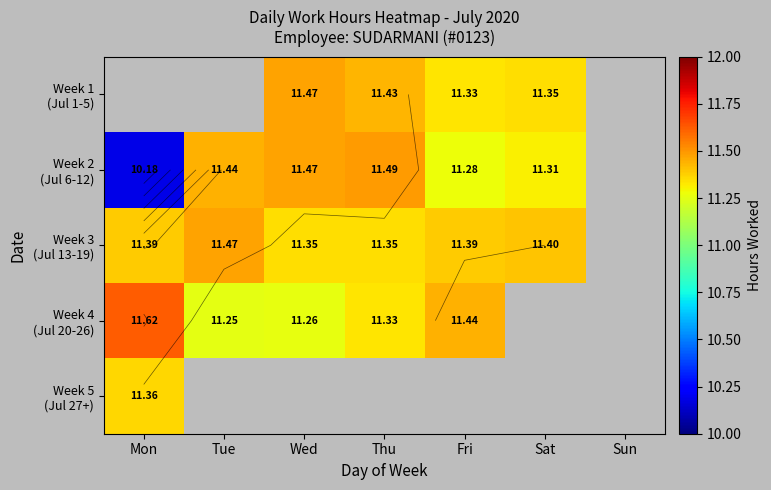

At which label does Week 2 (Jul 6-12) reach its minimum?

Mon